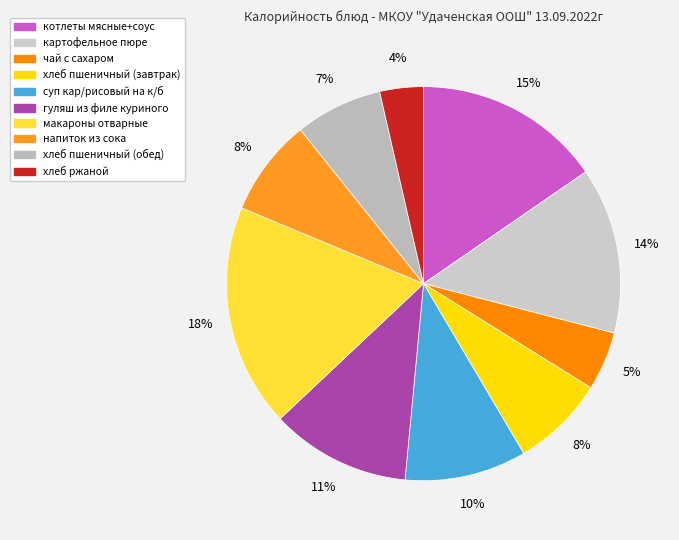

Is it true that картофельное пюре is 2% of the pie?

False